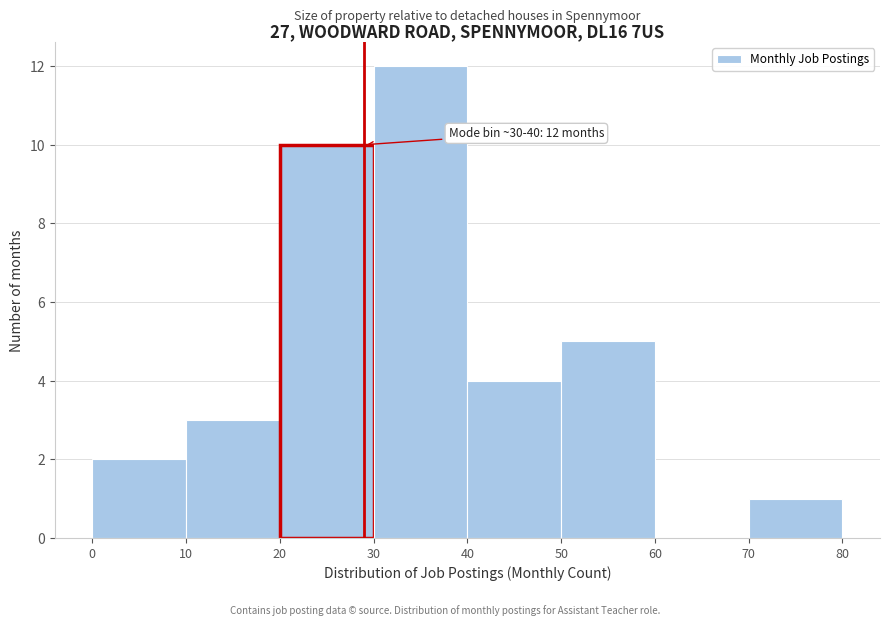

Over which range of the x-axis is the bar tallest?

30 to 40